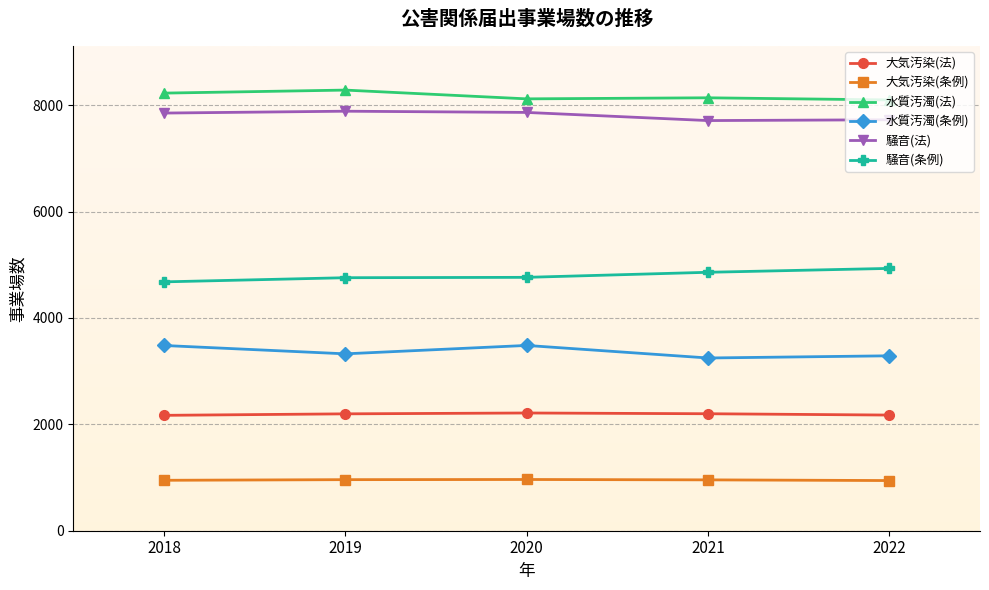

How many lines are shown in the chart?

6